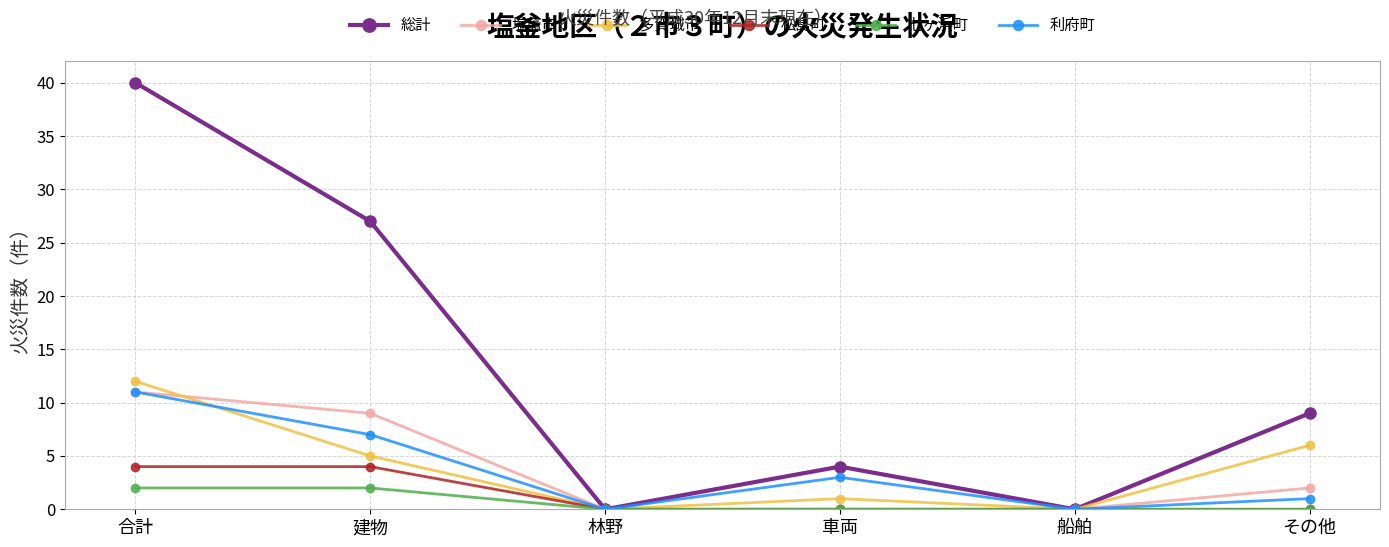

What is the label of the 3rd point from the right?

車両